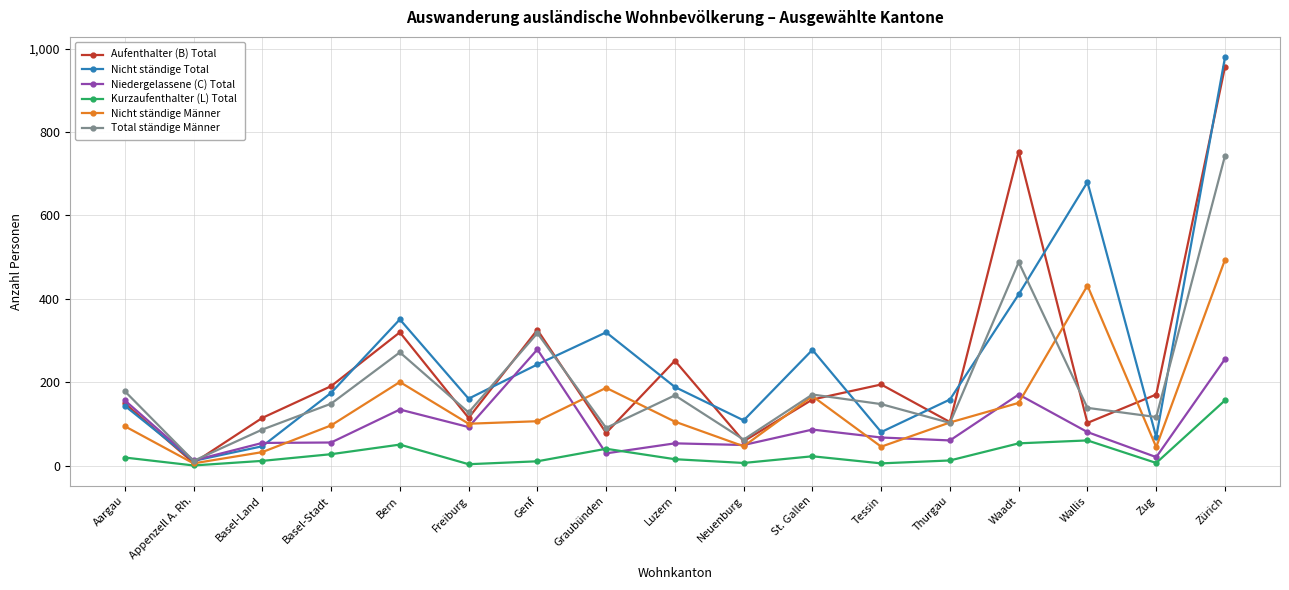

What is the label of the 17th point from the left?

Zürich